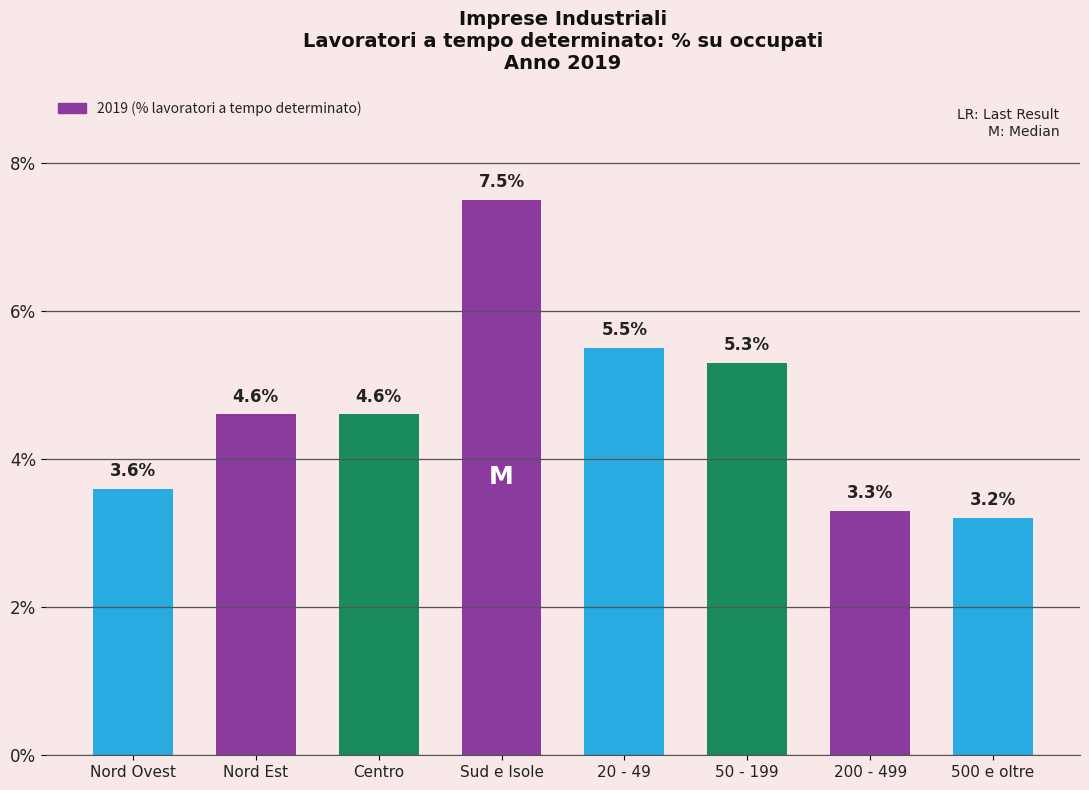

At which label does the data first exceed 4?

Nord Est